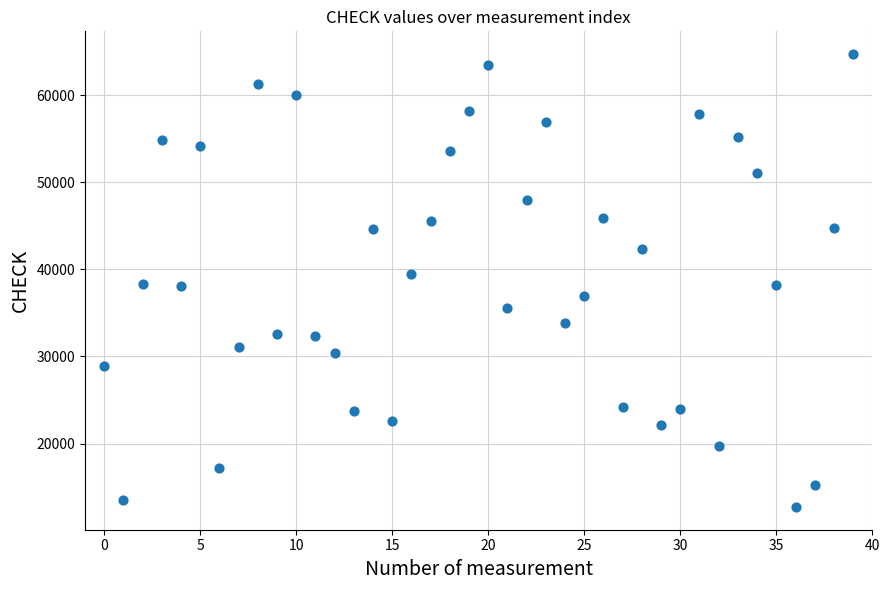

What is the range of Y values (max minus min)?

52021